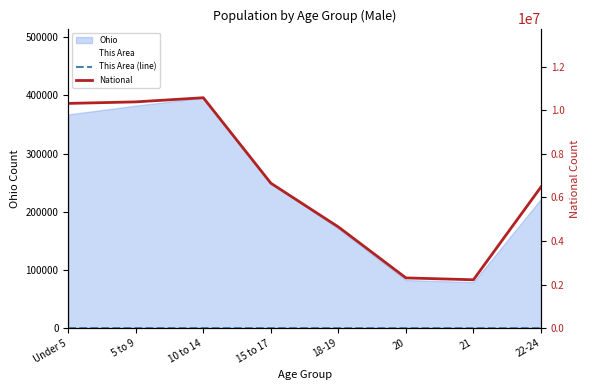

What is the total value across all series at Under 5?

10319528